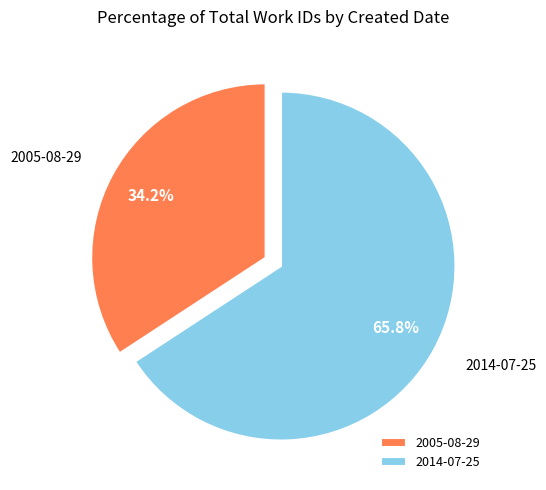

To the nearest percent, what portion does 2014-07-25 represent?

66%